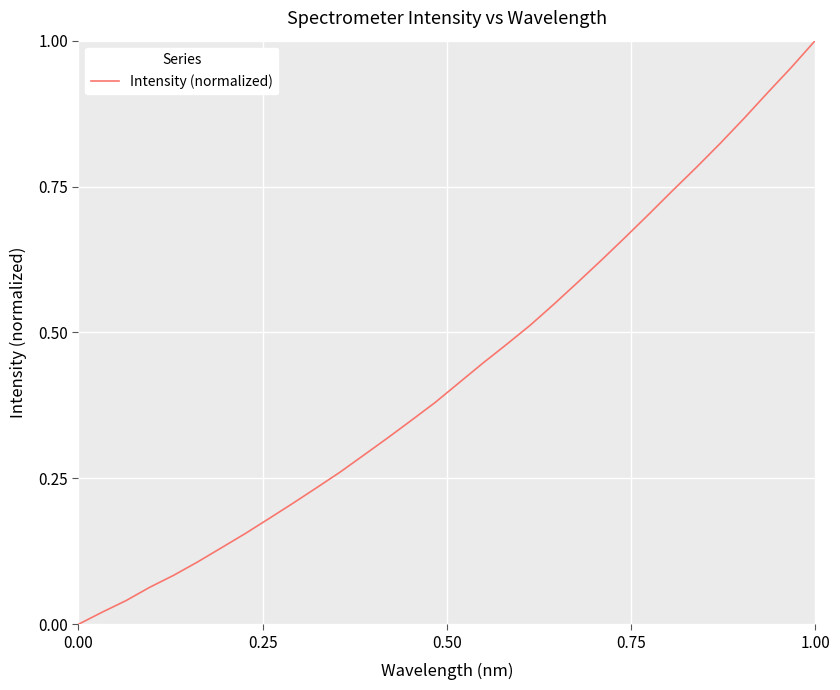

Reading left to right, extract all data points from this chart.

0.0	0.0	0.0	0.1	0.1	0.1	0.1	0.2	0.2	0.2	0.2	0.3	0.3	0.3	0.3	0.4	0.4	0.4	0.5	0.5	0.5	0.6	0.6	0.7	0.7	0.7	0.8	0.8	0.9	0.9	1.0	1.0